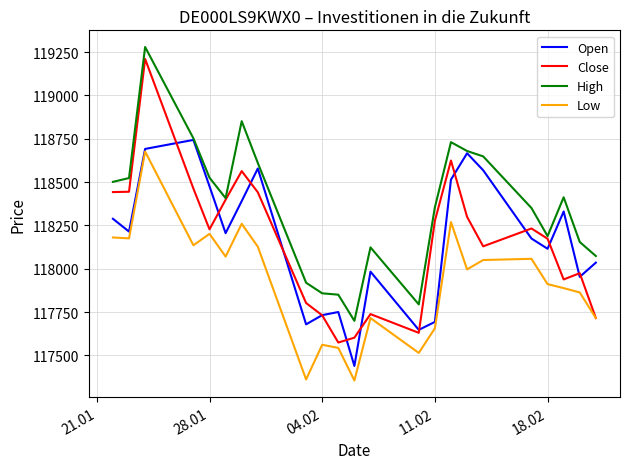

Which series has the widest spread of values?

Close